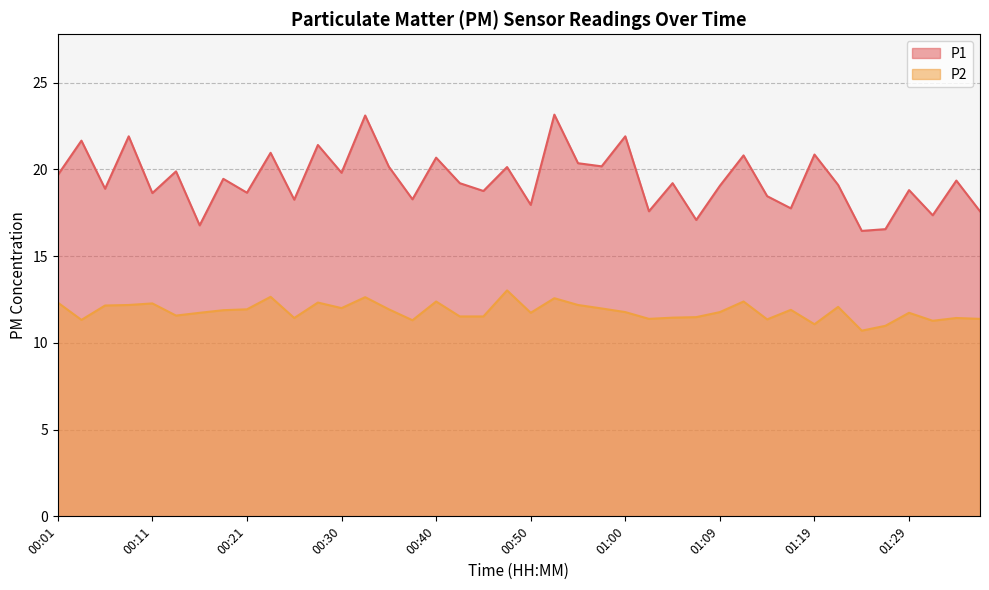

Which series has the largest total across all categories?

P1